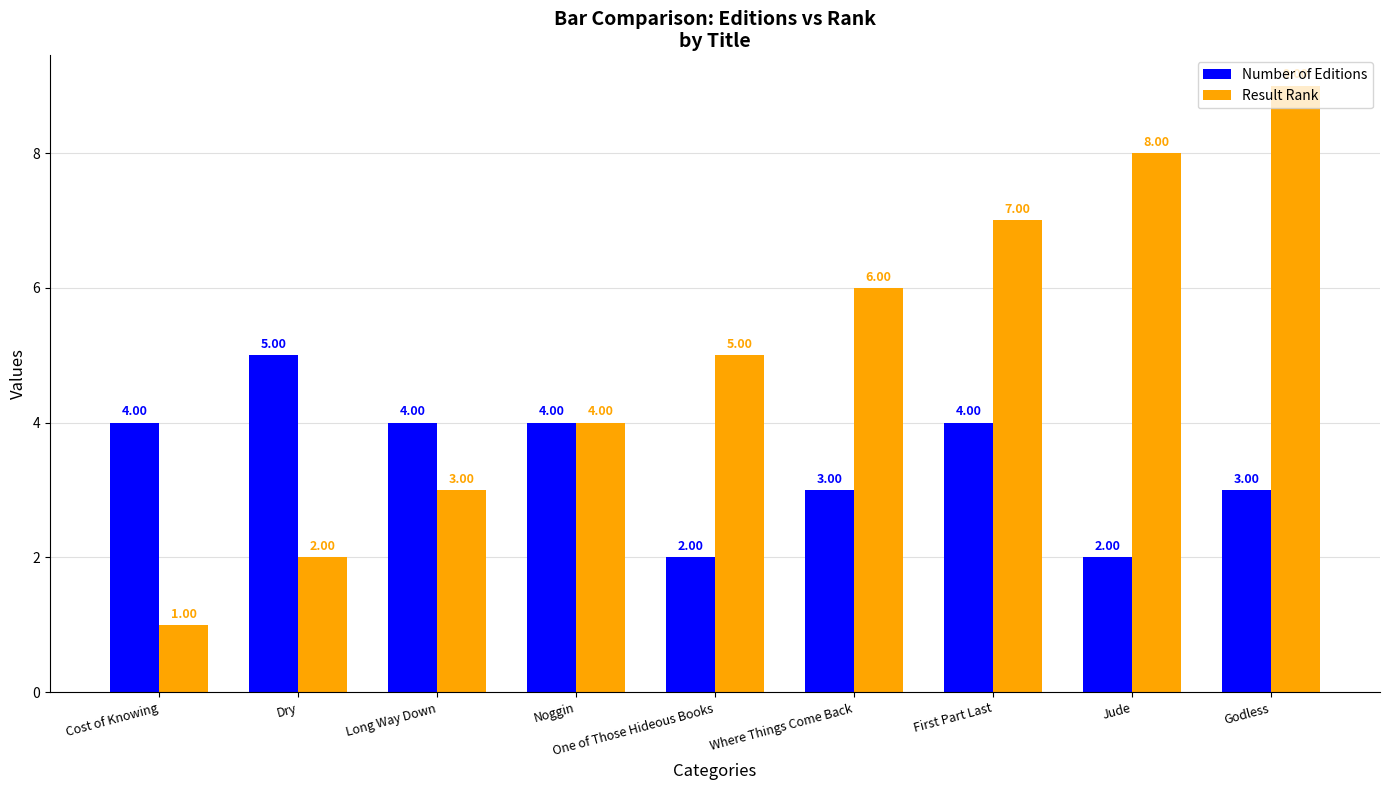

Which category has the highest value in the Result Rank series?

Godless